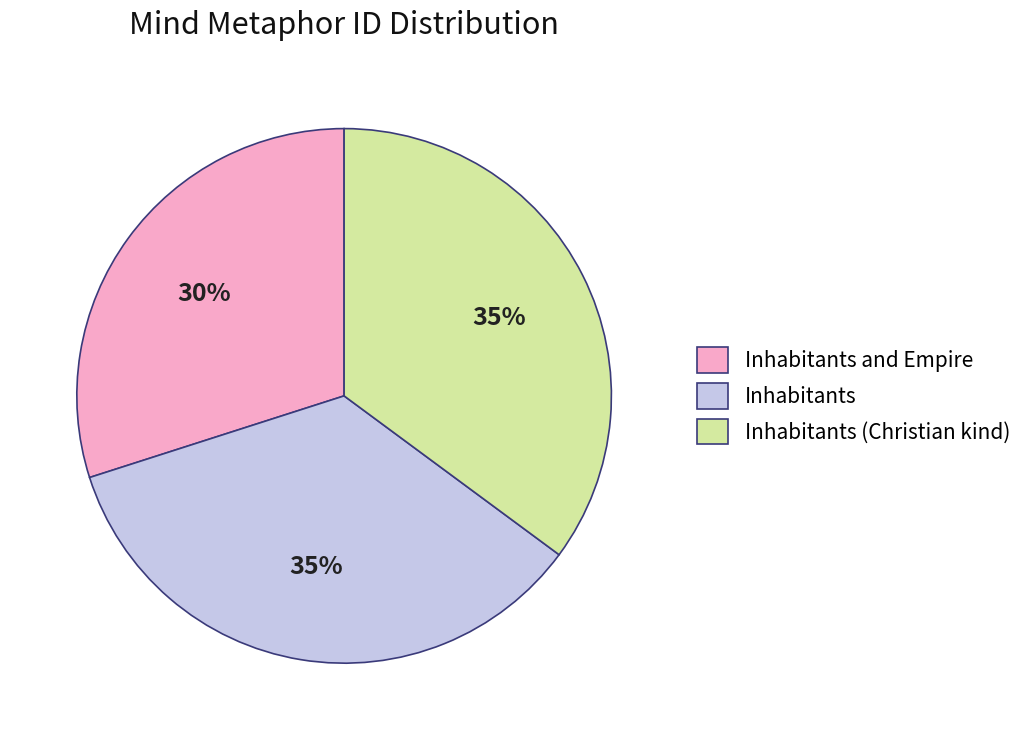

How many slices are in this pie chart?

3